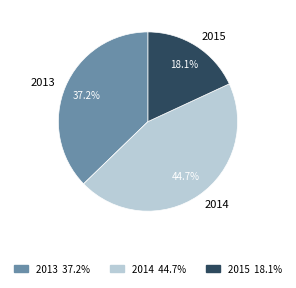

Rank the categories by value from highest to lowest.

2014, 2013, 2015